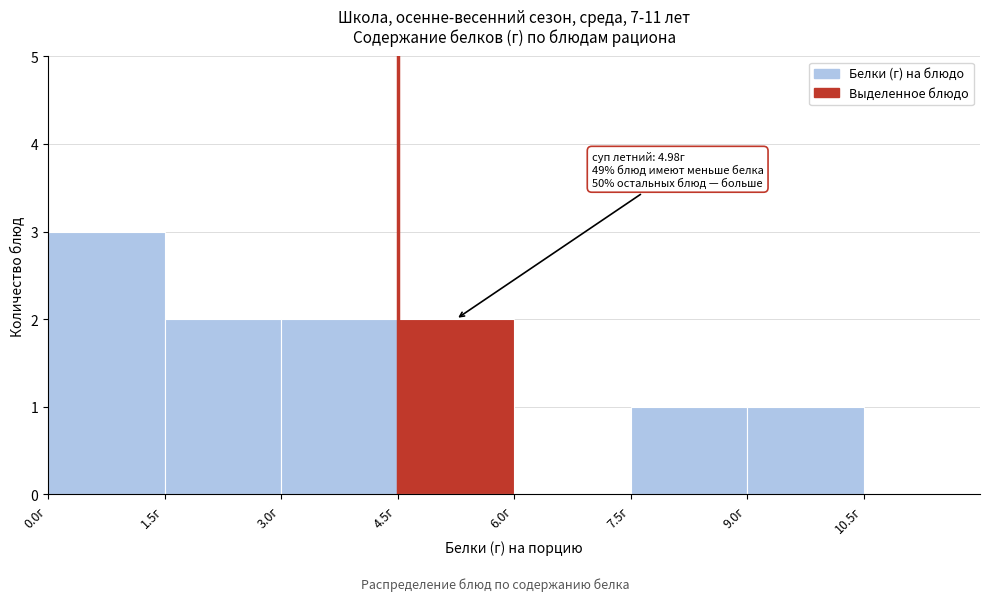

Over which range of the x-axis is the bar tallest?

0.0 to 1.5